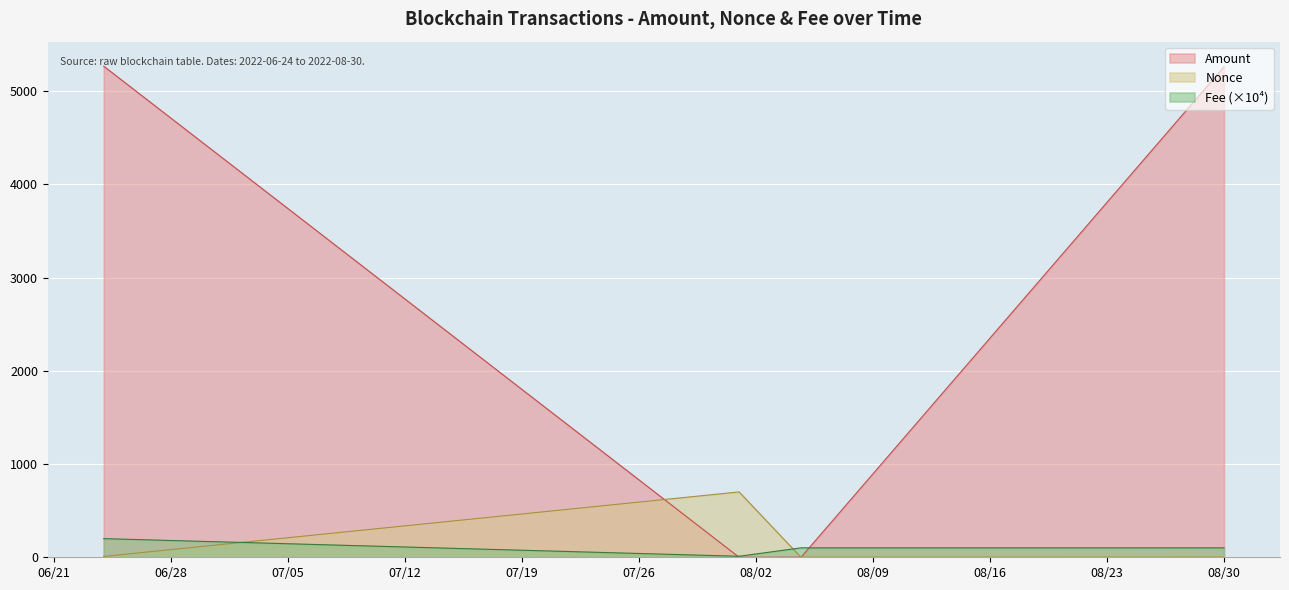

Which series has the widest spread of values?

Amount